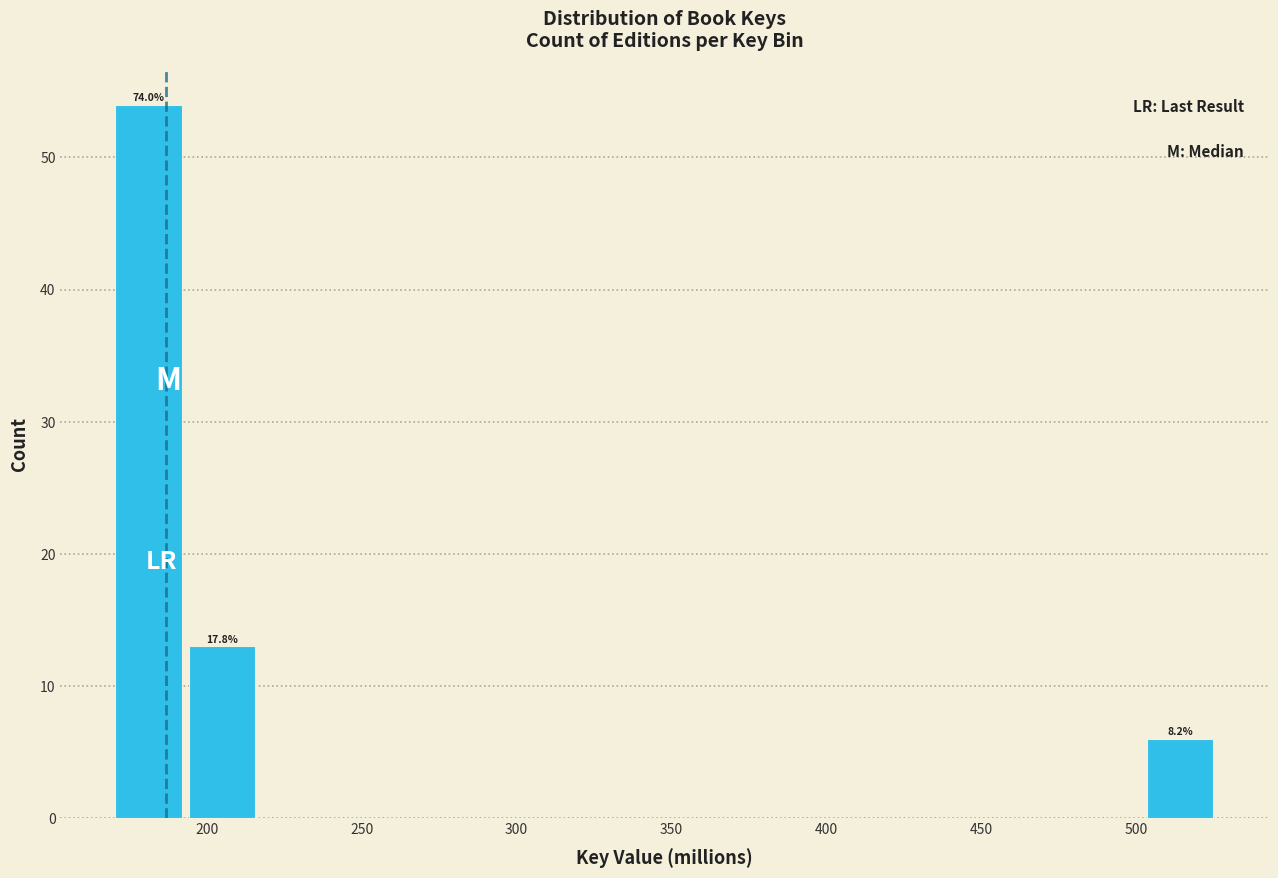

Over which range of the x-axis is the bar tallest?

170 to 195